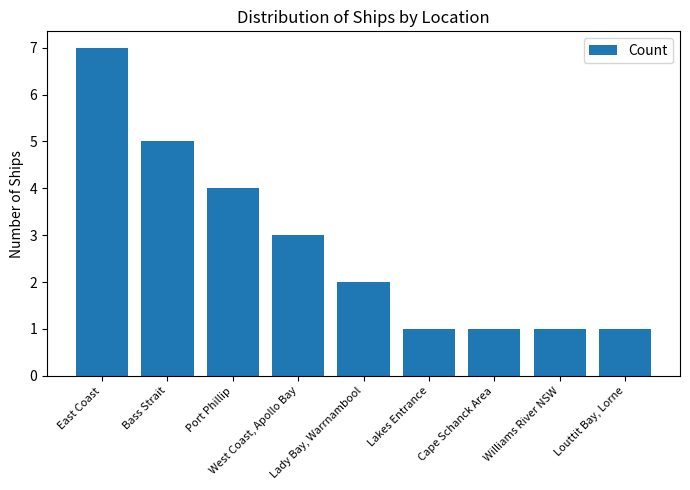

Count the values in the range 1 to 4.

7